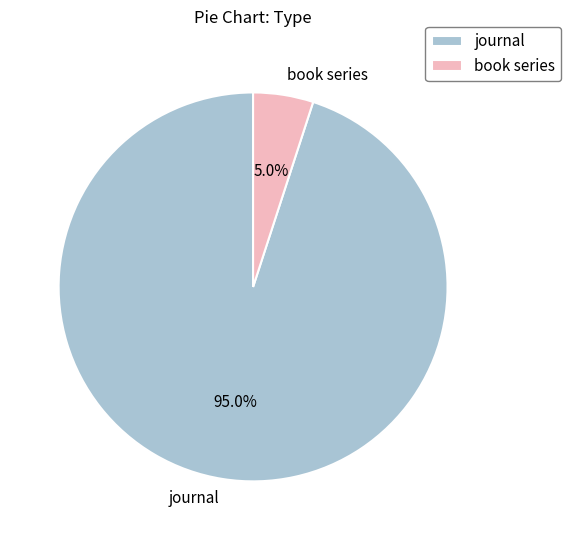

To the nearest percent, what is the combined percentage of journal and book series?

100%